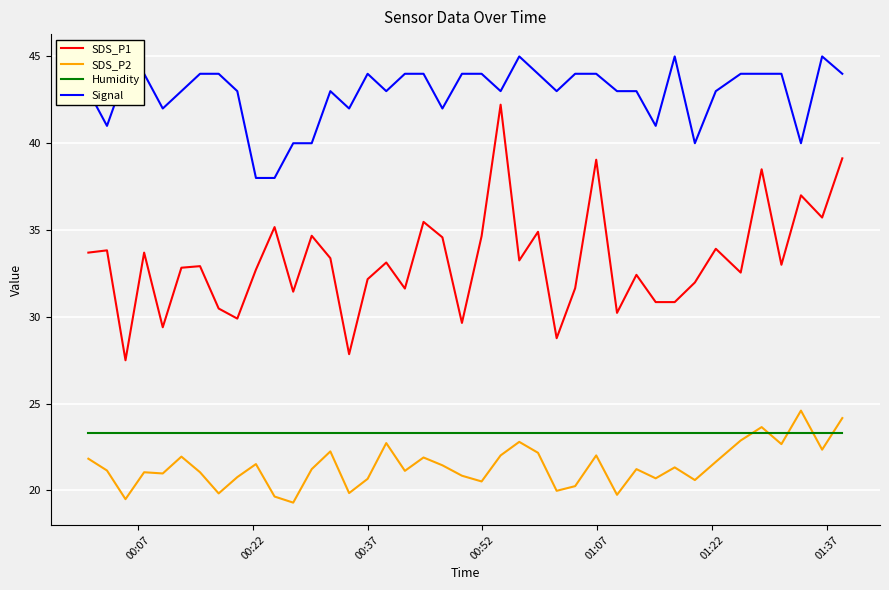

List the series in order of their peak value, highest first.

Signal, SDS_P1, SDS_P2, Humidity